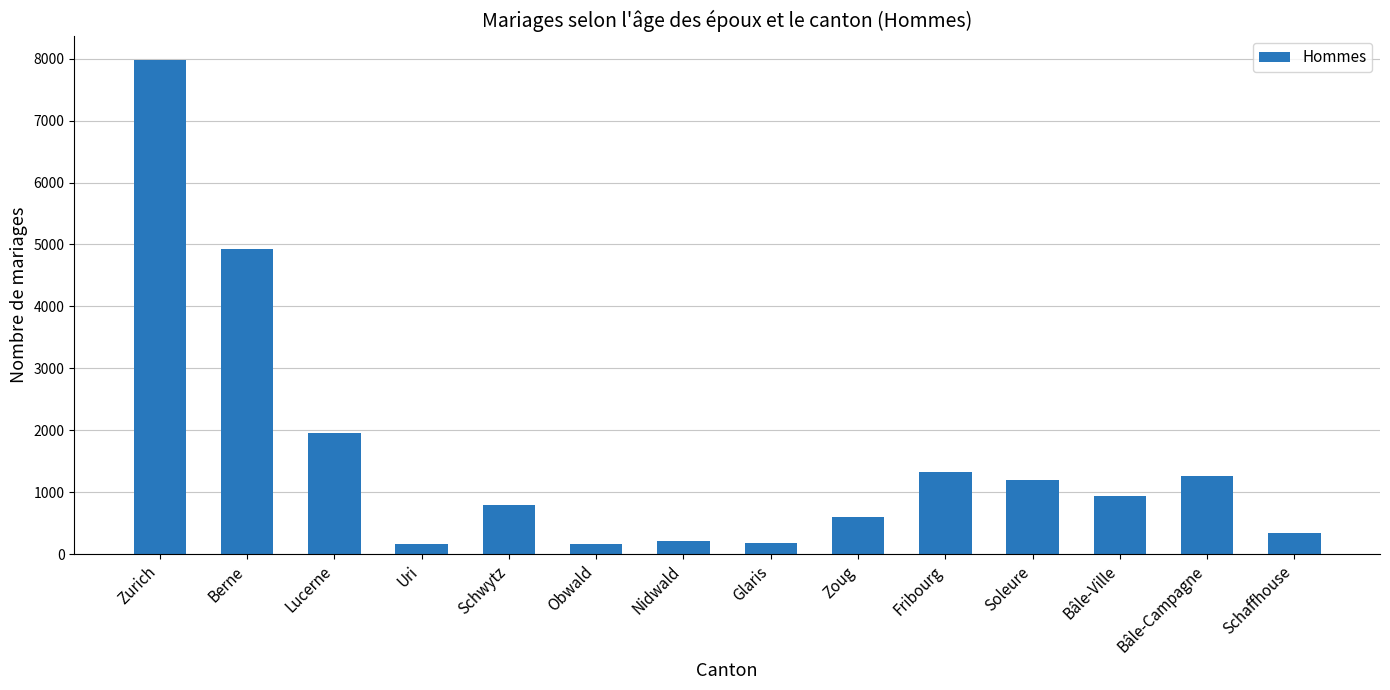

What value does the data have at Bâle-Campagne, to the nearest 100?

1300